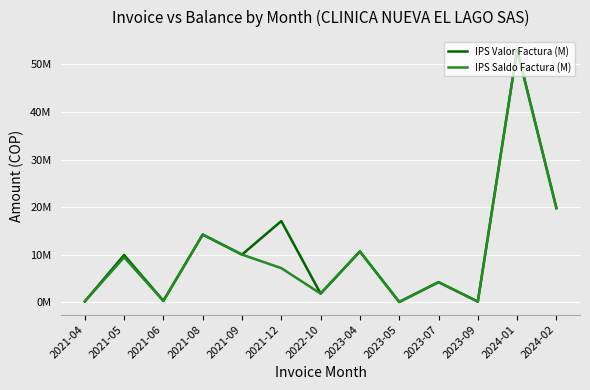

The IPS Saldo Factura (M) series shows 347024 at 2021-04. True or false?

False